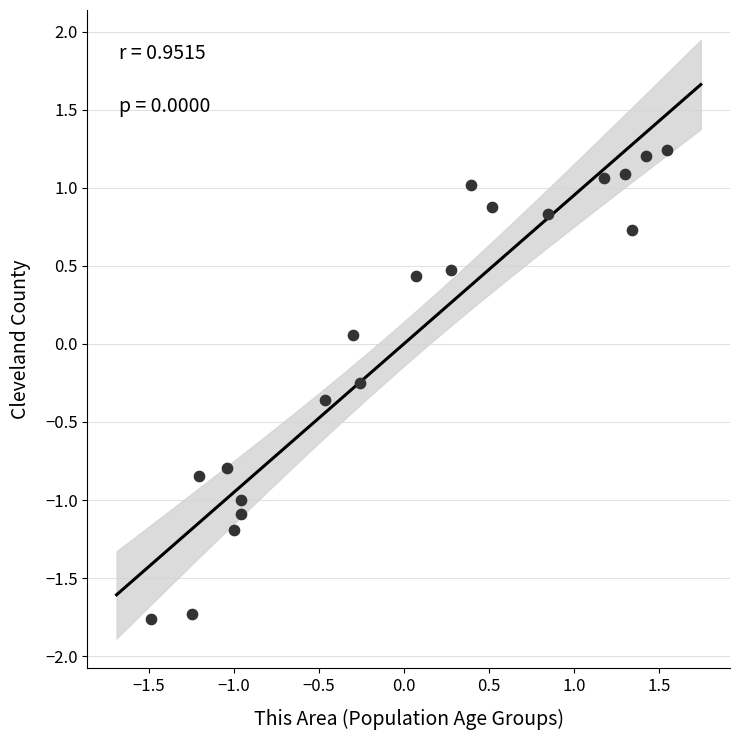

What is the range of X values (max minus min)?

3.0